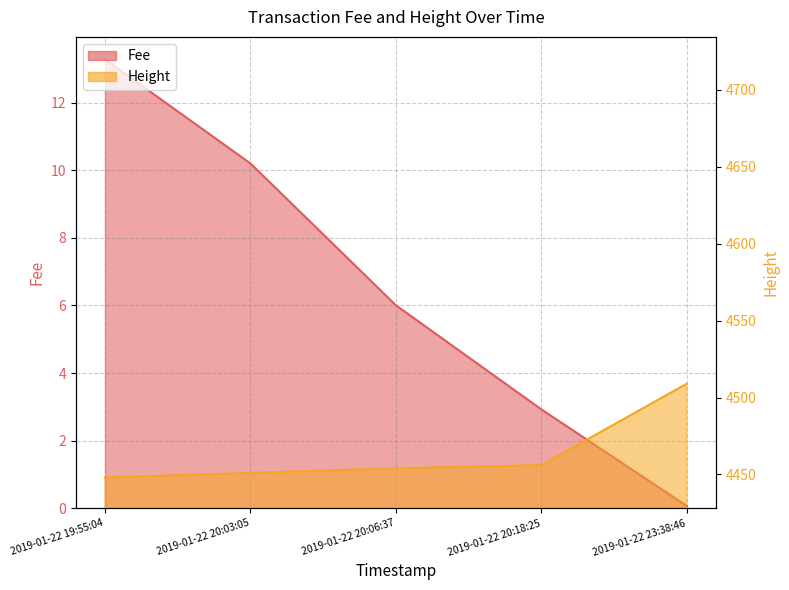

Which label corresponds to the largest value in the chart?

2019-01-22 19:55:04